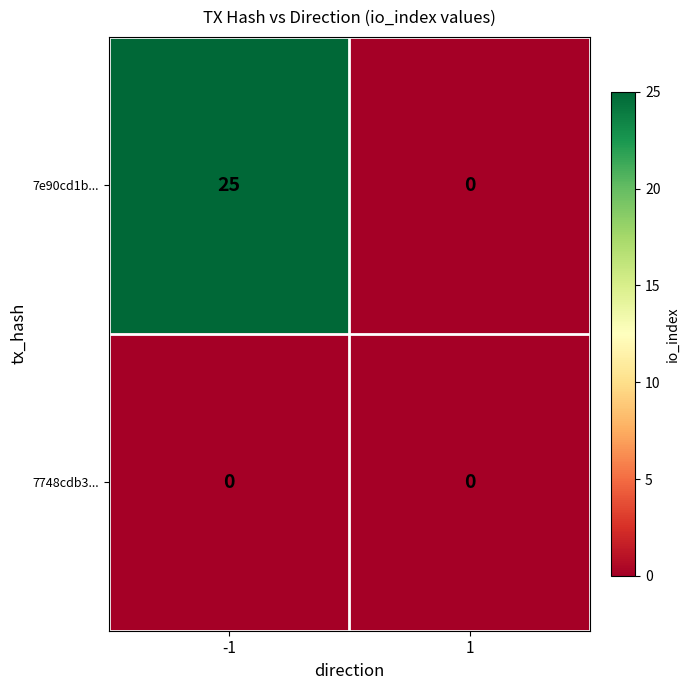

What is the difference between the maximum and minimum values in the 7e90cd1b... series?

25